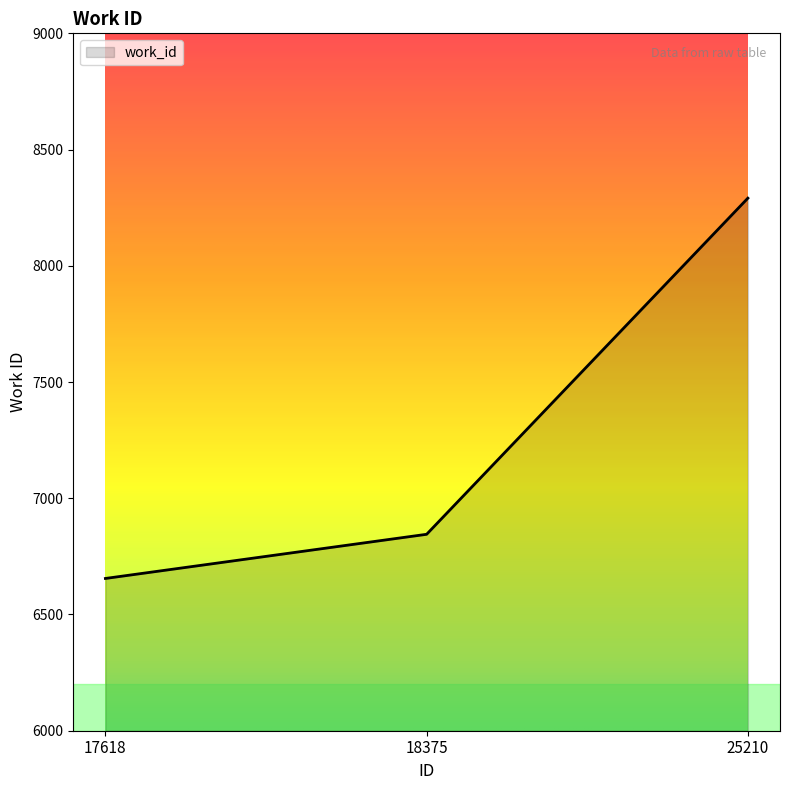

What is the difference between the maximum and minimum values?

1636